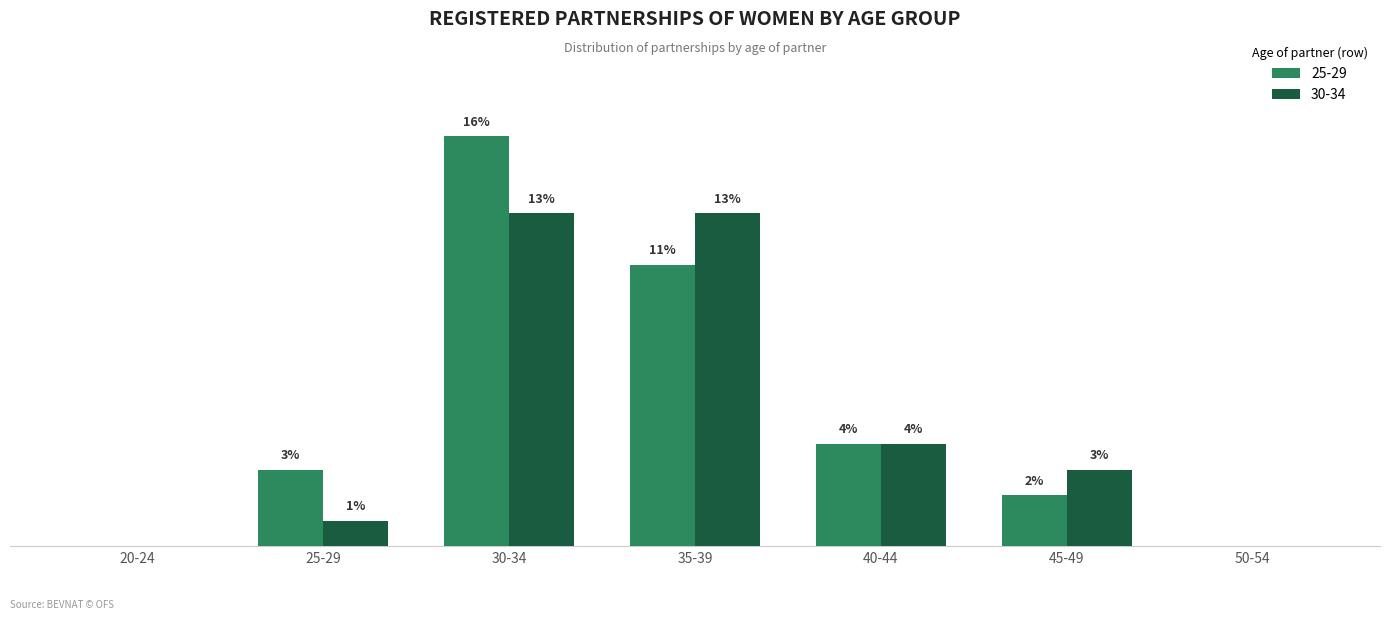

At which label is 30-34 closest to 6?

40-44